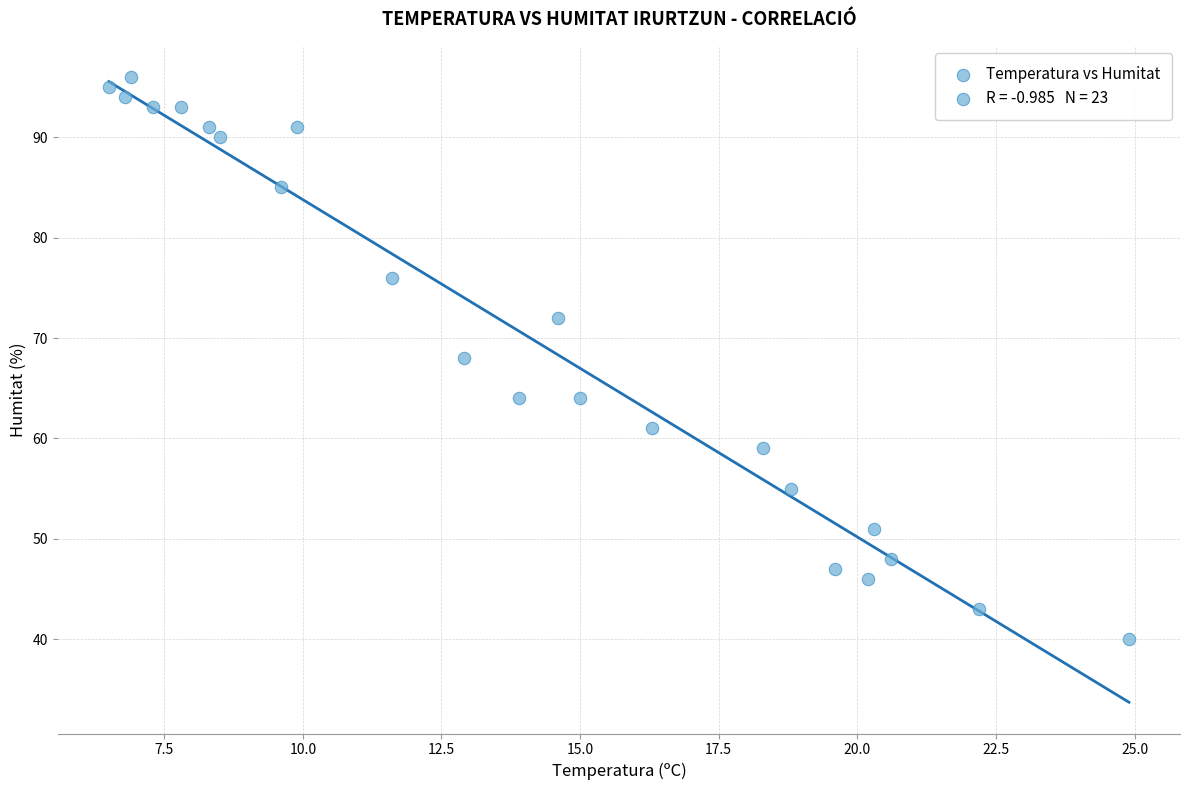

What is the range of Y values (max minus min)?

56